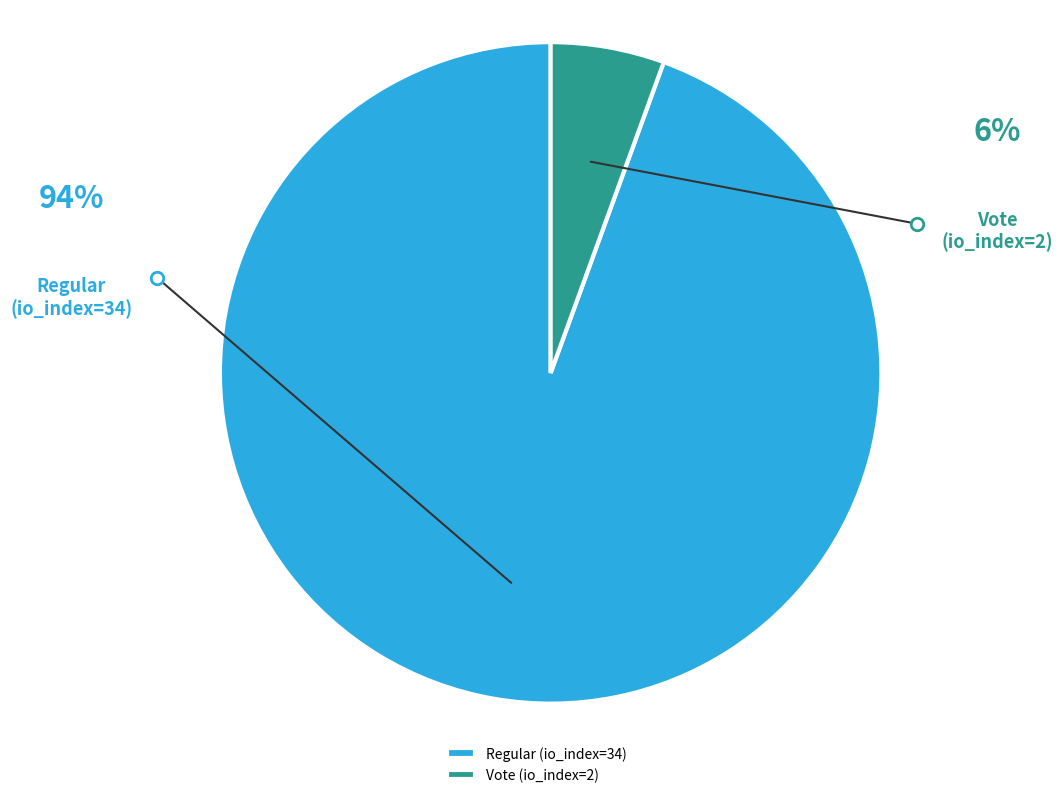

Approximately how many times larger is the value at Regular (io_index=34) compared to Vote (io_index=2)?

17.0